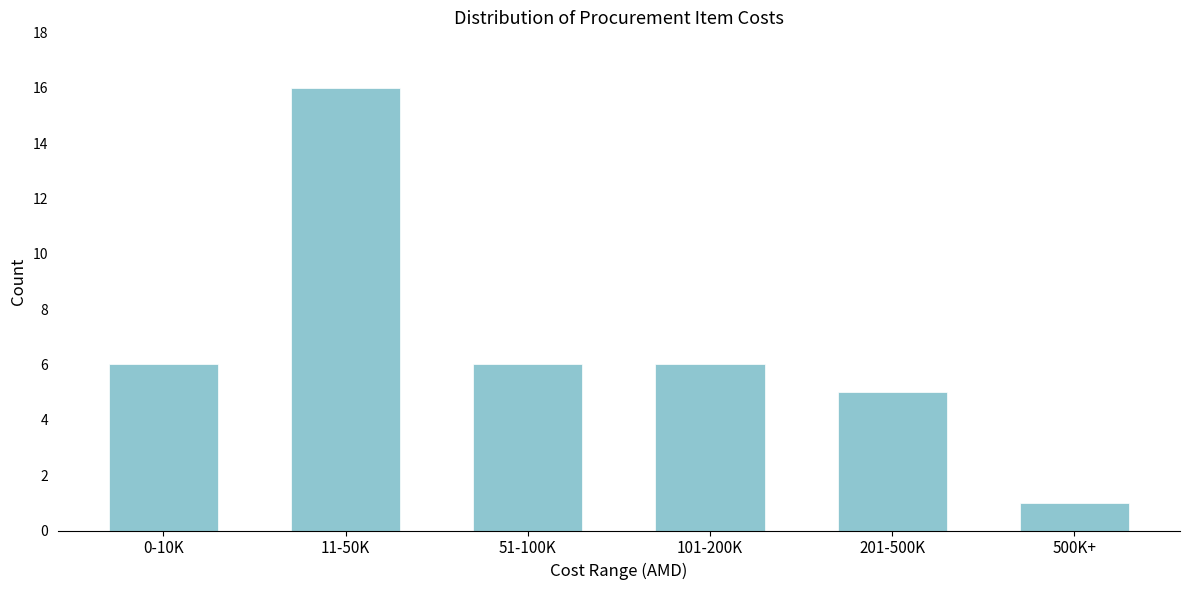

Reading left to right, extract all data points from this chart.

0-10K=6	11-50K=16	51-100K=6	101-200K=6	201-500K=5	500K+=1